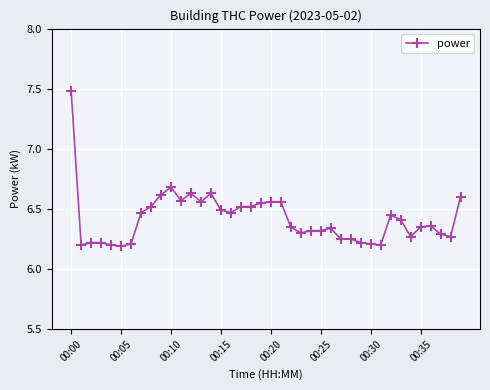

True or false: the data has more than 2 interior local peaks.

True